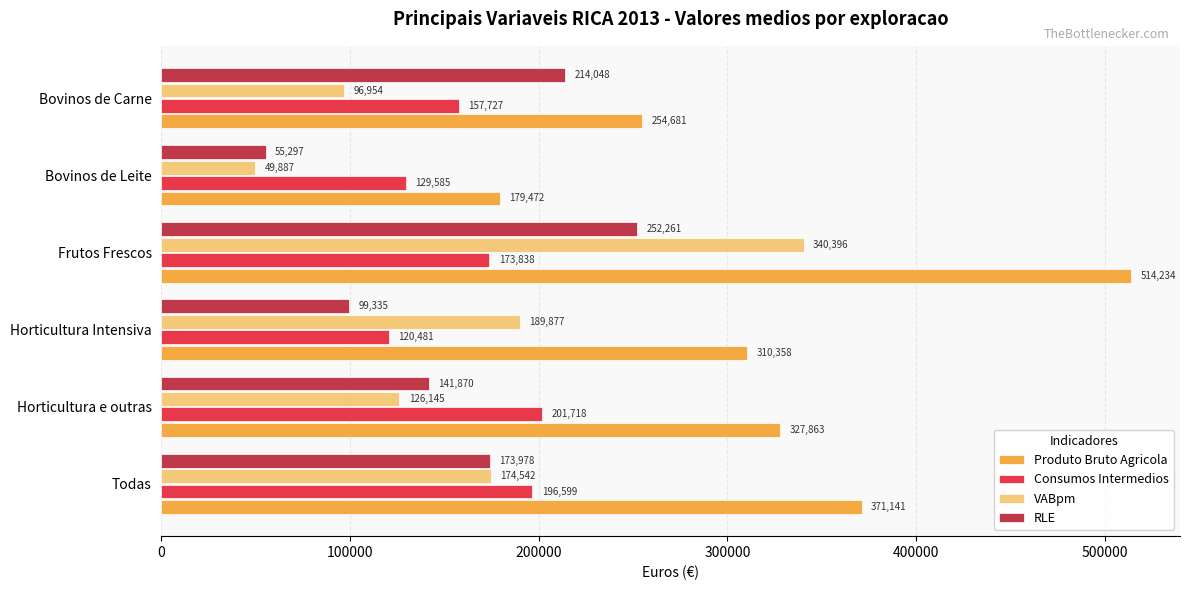

Which series has the largest total across all categories?

Produto Bruto Agricola